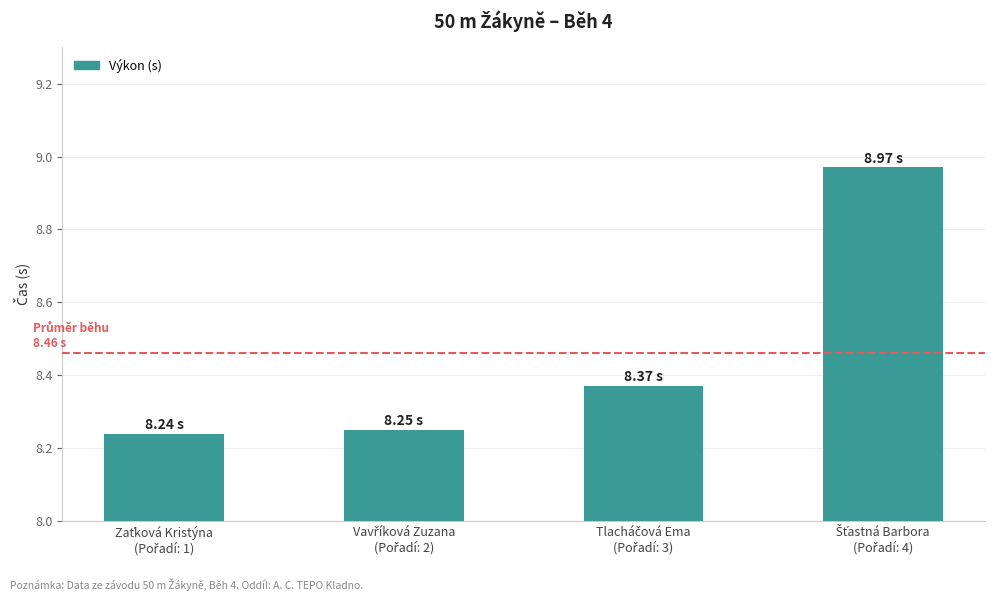

What is the average value?

8.5